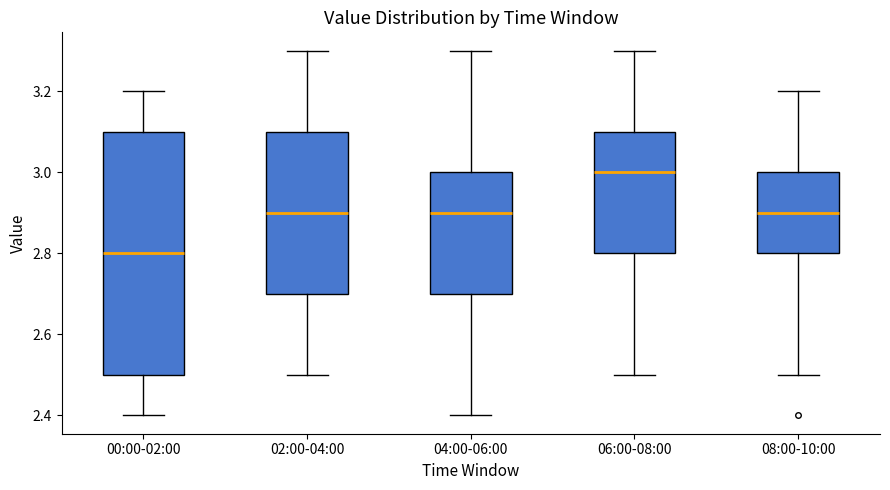

Where is the lower edge of the box for 06:00-08:00 on the y-axis? The values are not printed on the chart, so give them approximately, as read against the axis.

2.8